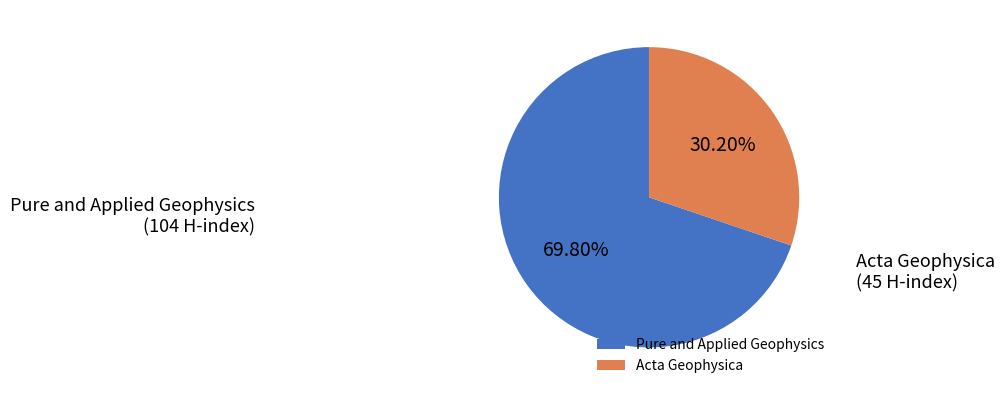

What portion of the pie excludes Acta Geophysica?

69.8%